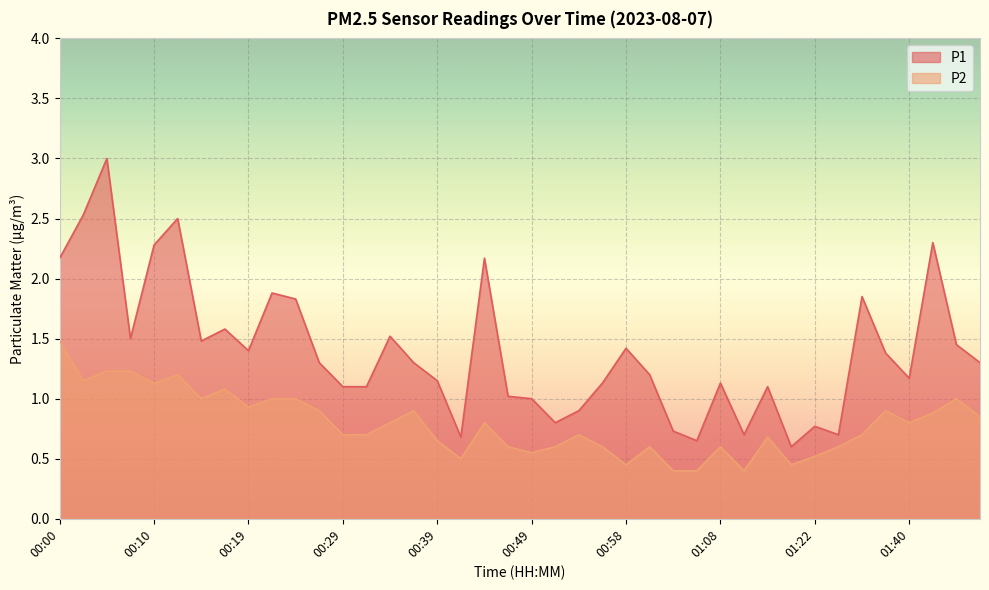

What is the label of the 13th point from the right?

01:06